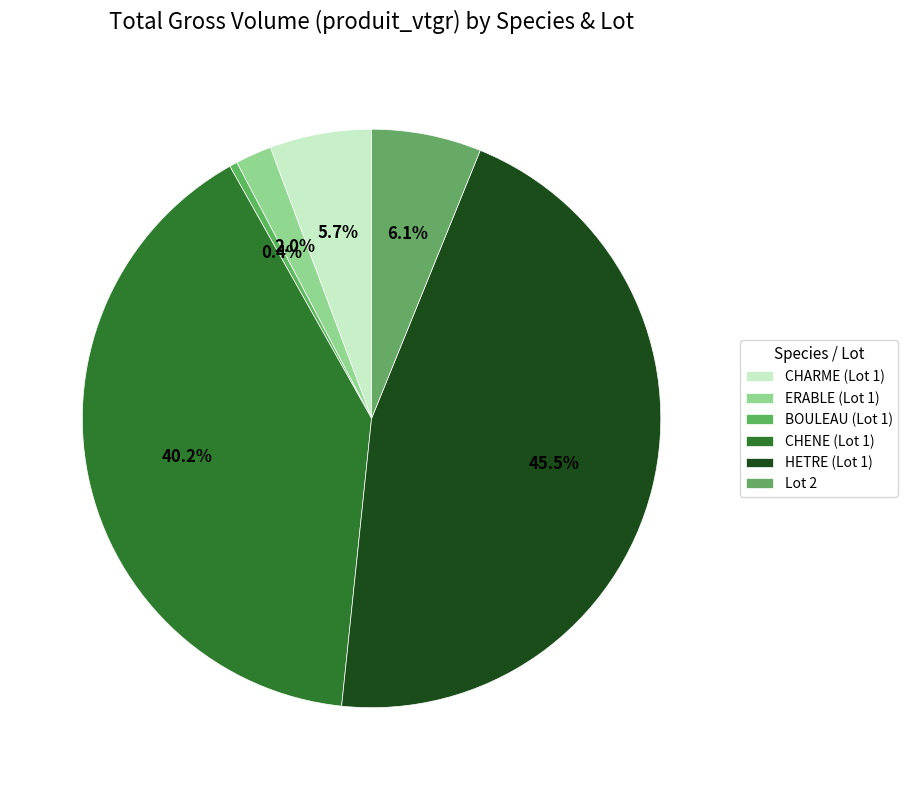

How many slices are in this pie chart?

6